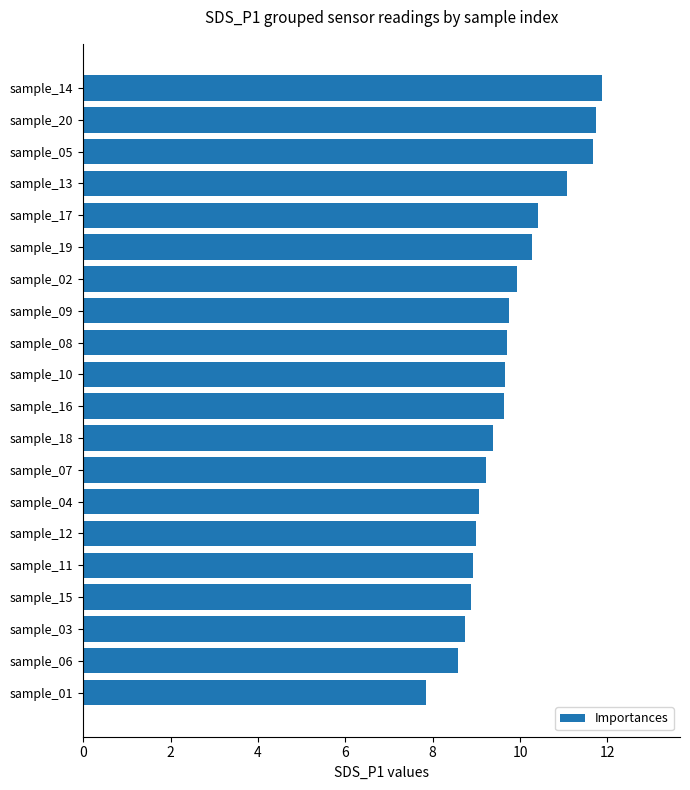

What is the label of the 3rd bar from the top?

sample_05